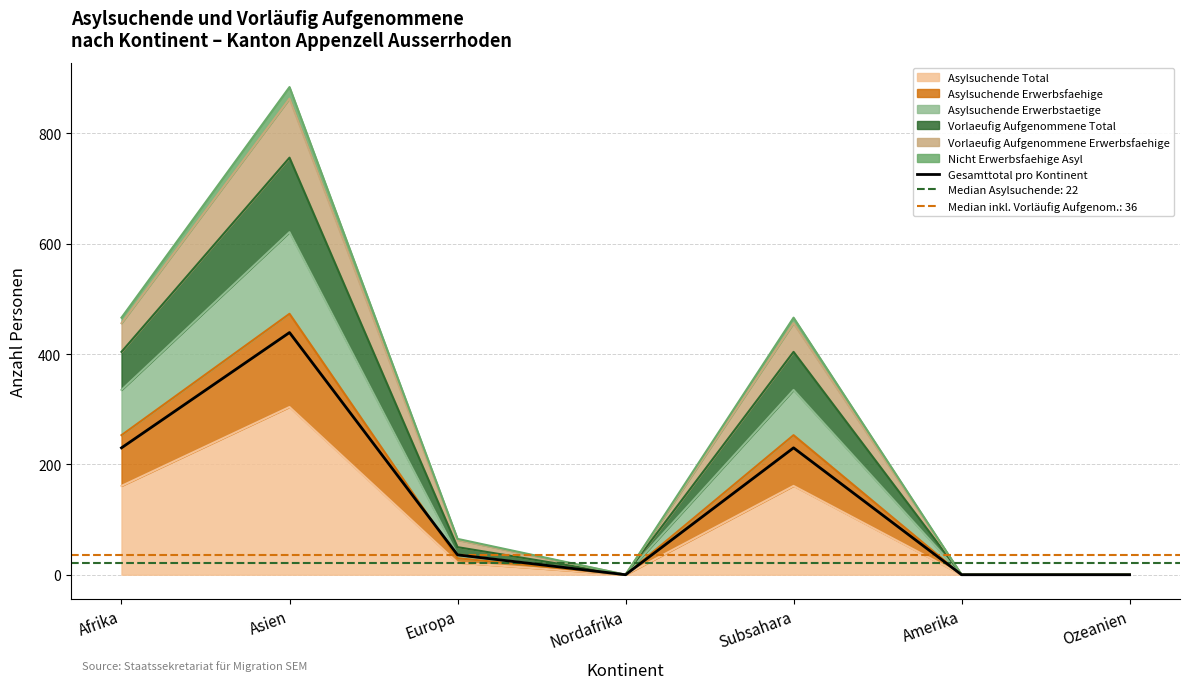

What is the label of the 5th point from the right?

Europa